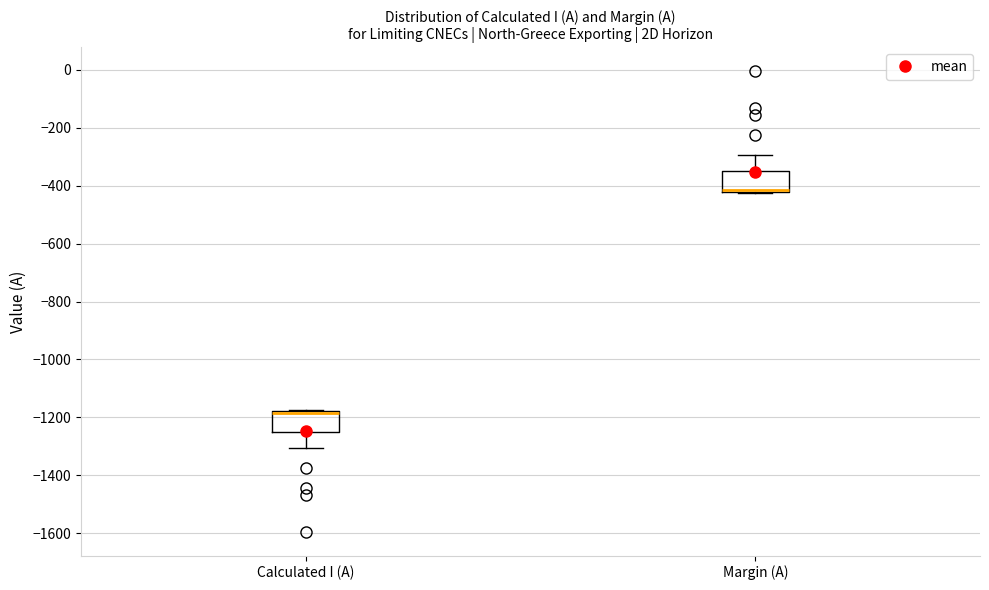

Reading left to right, transcribe this box plot: for each box, give where its median line is, the range the box spans, and where its two whiskers end, as read against the y-axis. The values are not printed on the chart, so give them approximately, as read against the axis.

Calculated I (A): median -1180 (drawn on the box's upper edge), box -1260 to -1180, whiskers -1300 to -1180
Margin (A): median -420 (drawn on the box's lower edge), box -420 to -340, whiskers -420 to -300